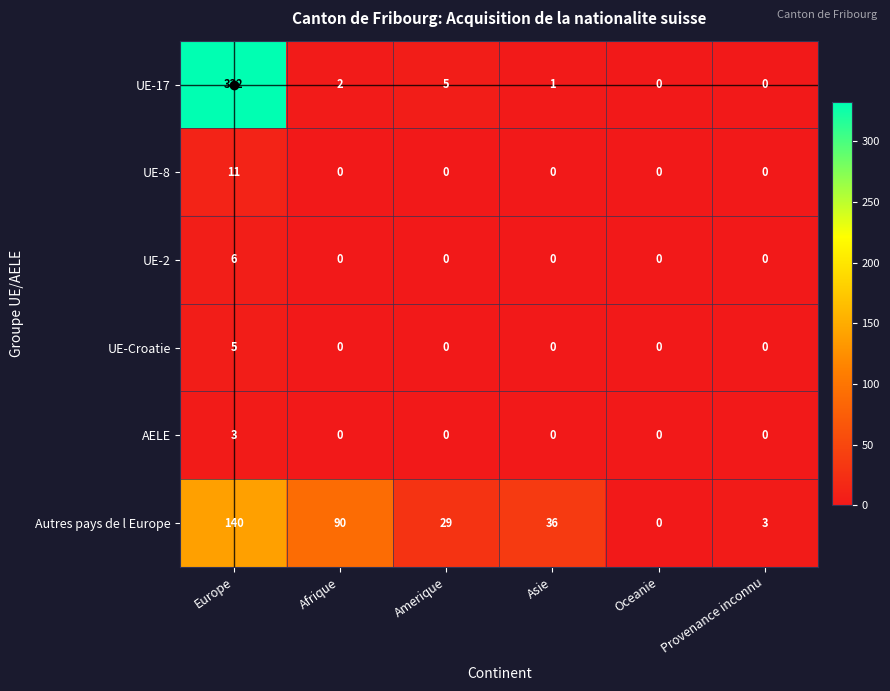

List the series in order of their peak value, highest first.

UE-17, Autres pays de l Europe, UE-8, UE-2, UE-Croatie, AELE